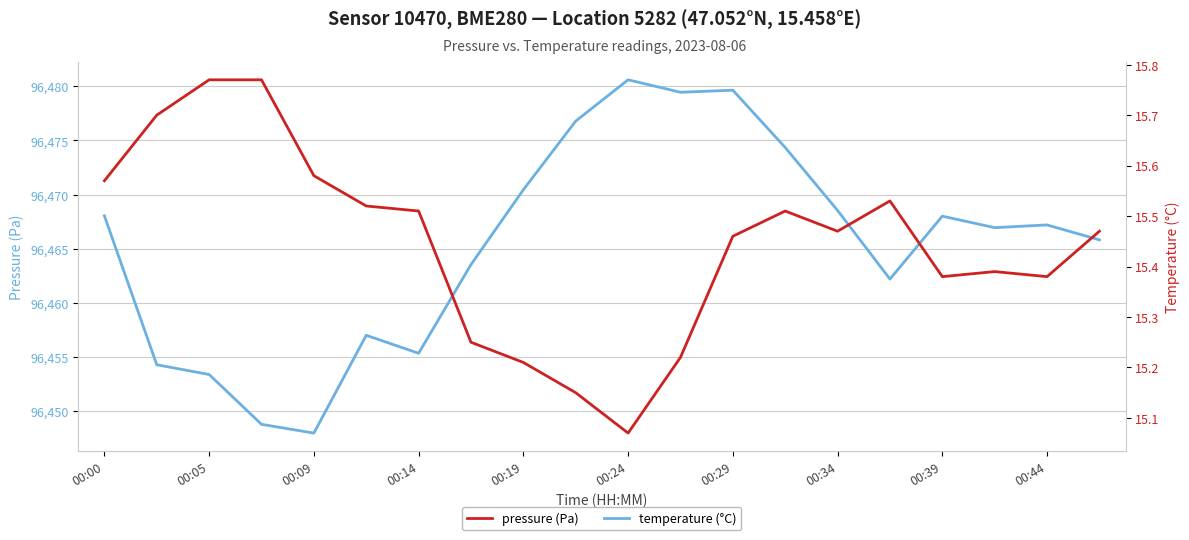

What value does the temperature series have at 19?

15.5